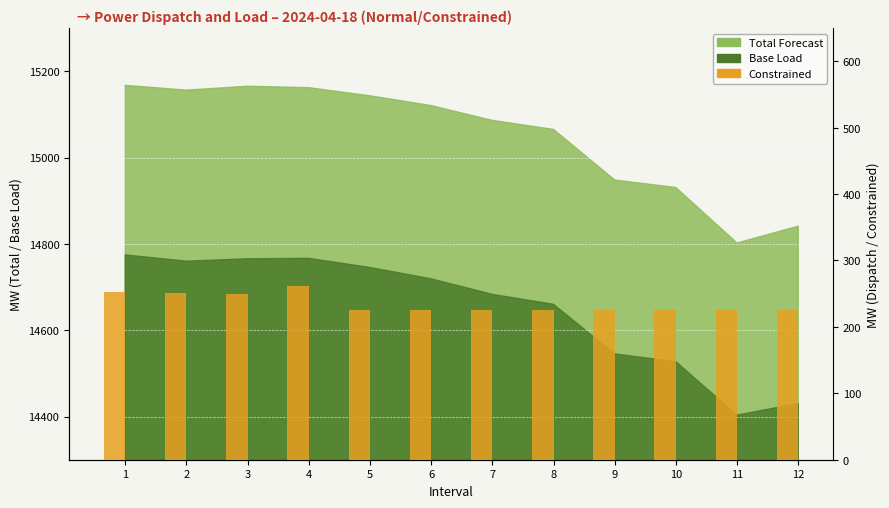

What is the difference between the maximum and minimum values?

36.6